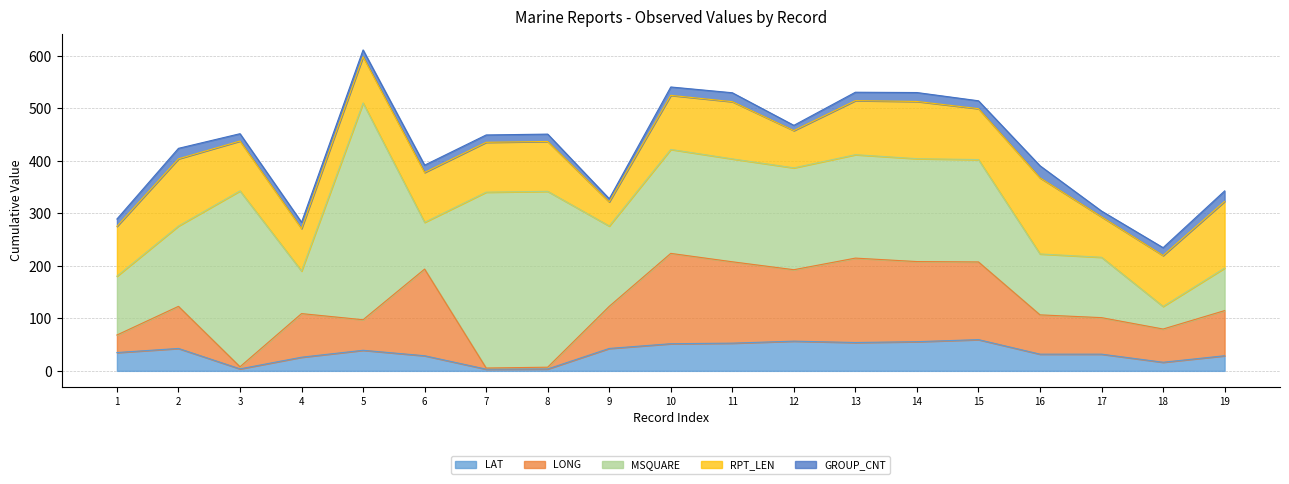

Reading left to right, extract all data points from this chart.

LAT: 1=34.9	2=42.7	3=3.8	4=26.0	5=39.2	6=28.8	7=3.2	8=3.6	9=42.7	10=51.7	11=52.8	12=56.6	13=54.0	14=55.6	15=59.5	16=31.8	17=31.8	18=16.4	19=28.8
LONG: 1=33.4	2=80.2	3=4.0	4=83.1	5=58.2	6=165.1	7=2.2	8=3.4	9=80.2	10=172.1	11=155.0	12=136.1	13=160.8	14=152.6	15=148.0	16=74.9	17=69.6	18=63.3	19=86.0
MSQUARE: 1=112.0	2=153.0	3=335.0	4=81.0	5=413.0	6=89.0	7=335.0	8=335.0	9=153.0	10=198.0	11=196.0	12=194.0	13=197.0	14=196.0	15=195.0	16=116.0	17=115.0	18=43.0	19=81.0
RPT_LEN: 1=95.0	2=128.0	3=95.0	4=81.0	5=88.0	6=95.0	7=95.0	8=95.0	9=46.0	10=103.0	11=109.0	12=71.0	13=103.0	14=109.0	15=97.0	16=145.0	17=77.0	18=97.0	19=127.0
GROUP_CNT: 1=14.0	2=20.0	3=14.0	4=12.0	5=13.0	6=14.0	7=14.0	8=14.0	9=6.0	10=16.0	11=17.0	12=10.0	13=16.0	14=17.0	15=15.0	16=23.0	17=11.0	18=15.0	19=20.0